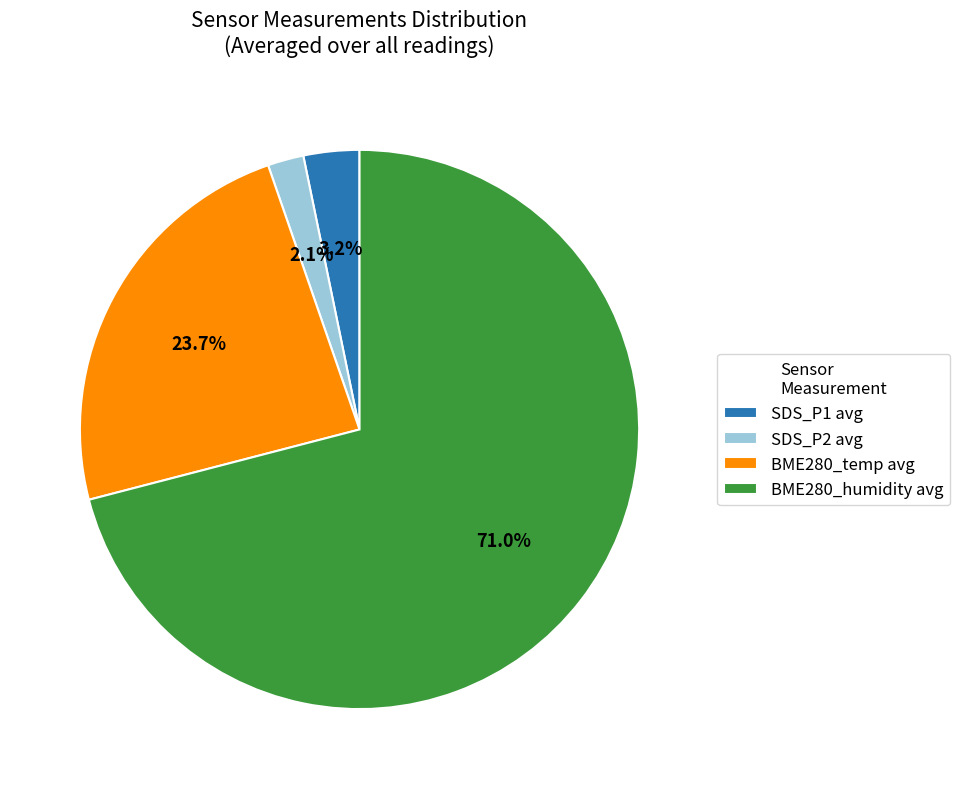

Which slice is the smallest?

SDS_P2 avg